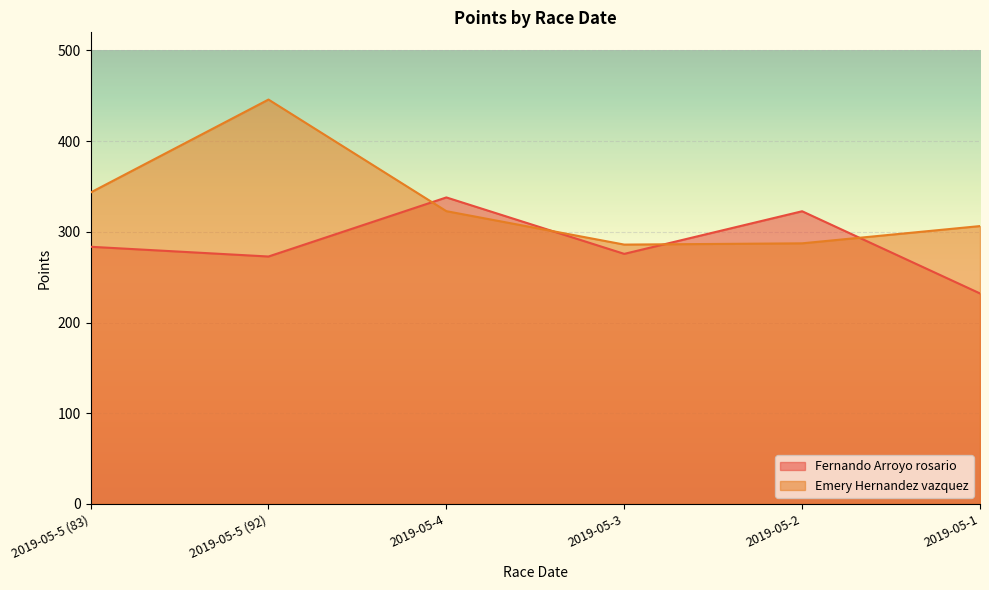

At which category does Emery Hernandez vazquez reach its first local valley?

2019-05-3